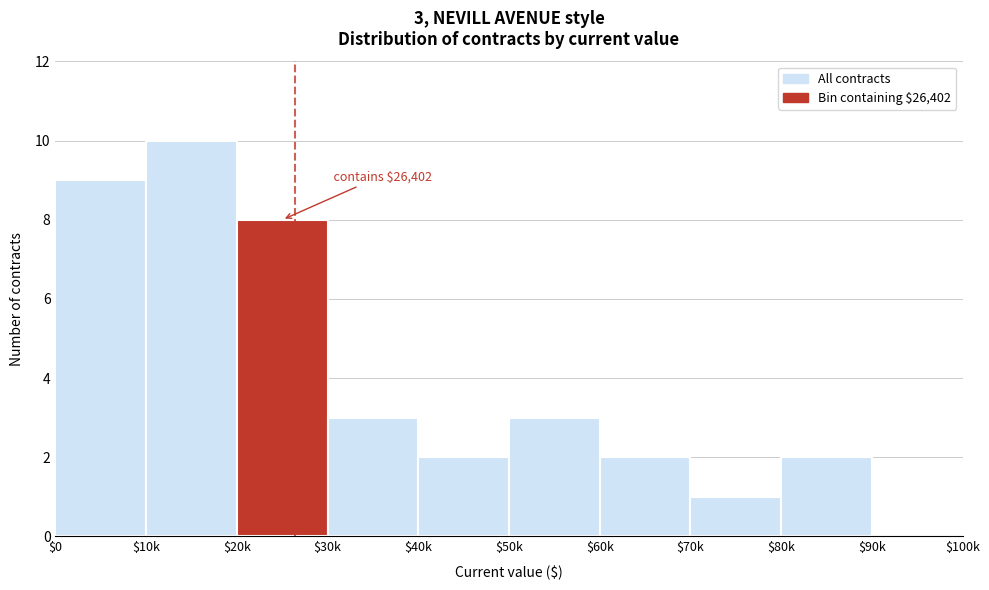

Read the value at $50k.

3